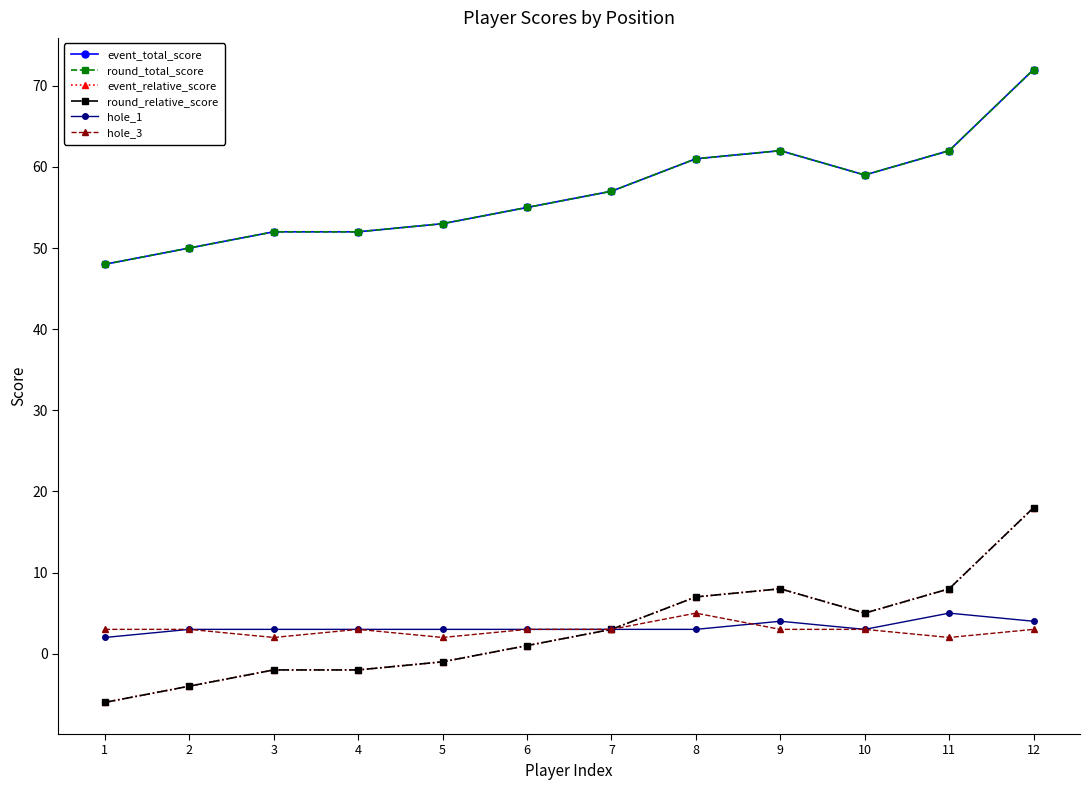

Is this an area chart (filled region under the line)?

No